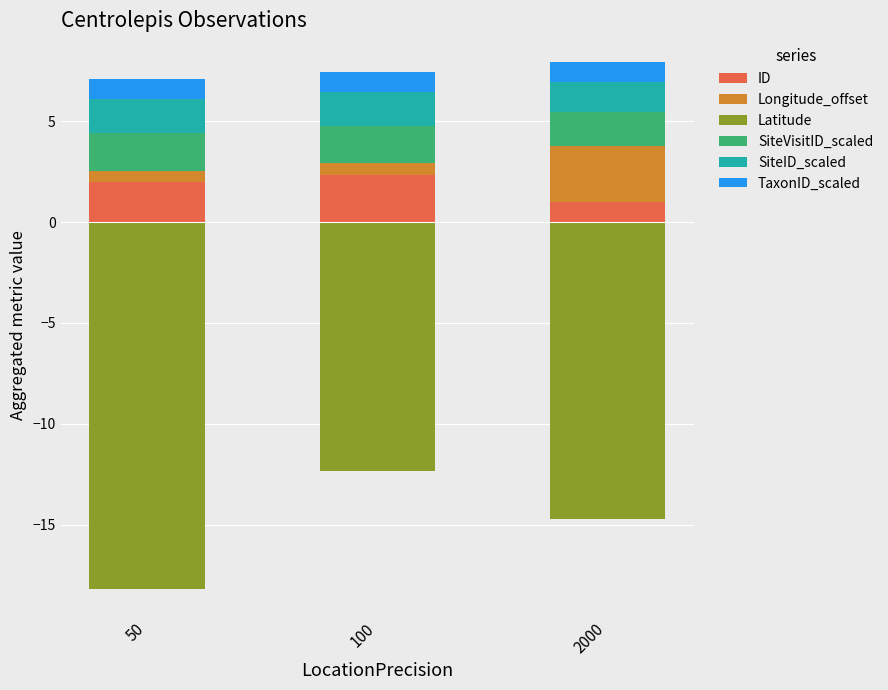

Count the Longitude_offset values in the range 0 to 2.

2